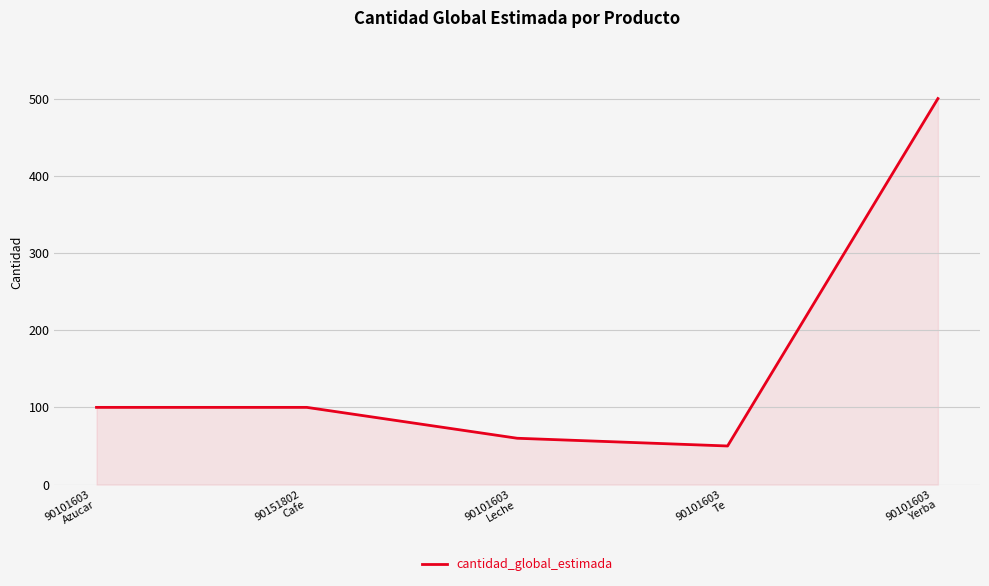

True or false: the data has more than 2 interior local peaks.

False